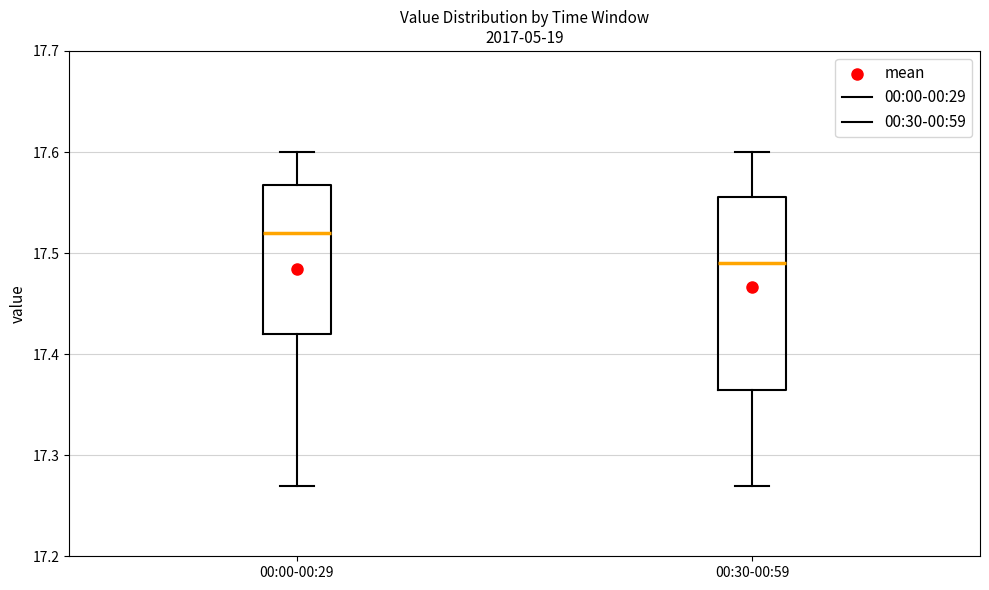

Reading left to right, read every box against the y-axis: the position of its median line, the range the box covers, and the ends of its whiskers. The values are not printed on the chart, so give them approximately, as read against the axis.

00:00-00:29: median 17.52, box 17.42 to 17.57, whiskers 17.27 to 17.60
00:30-00:59: median 17.49, box 17.37 to 17.56, whiskers 17.27 to 17.60